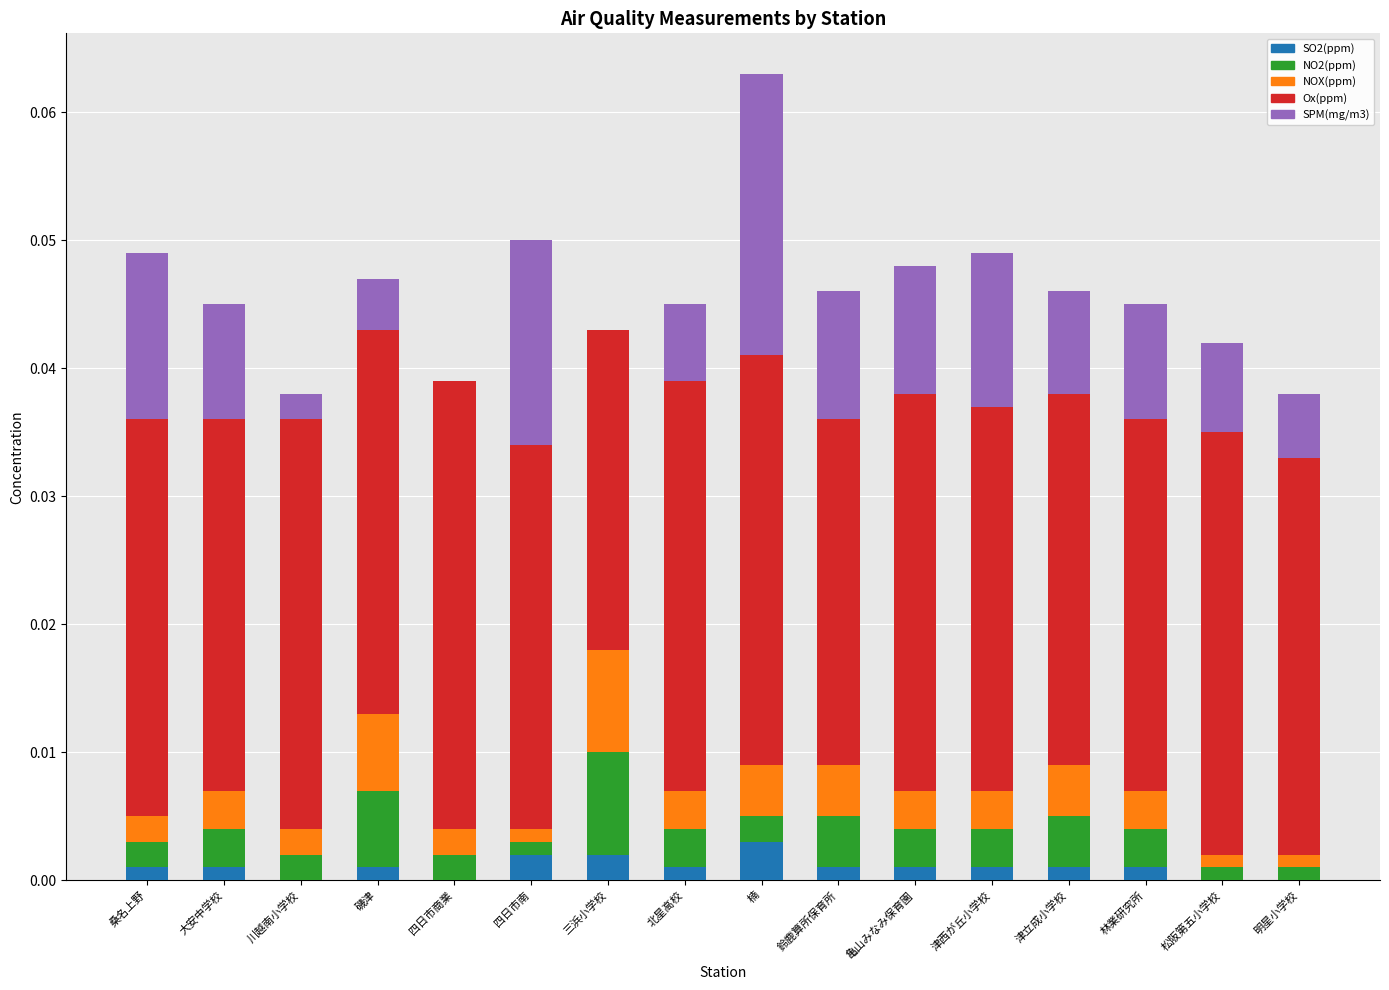

At which category is the sum across all series the highest?

楠